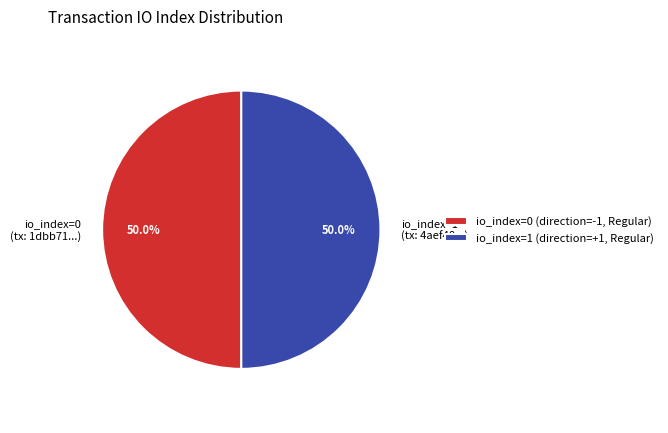

How many slices are in this pie chart?

2